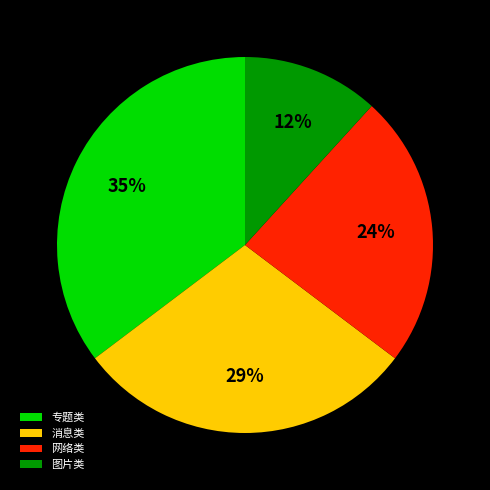

What is the ratio of the value at 消息类 to the value at 专题类?

0.8